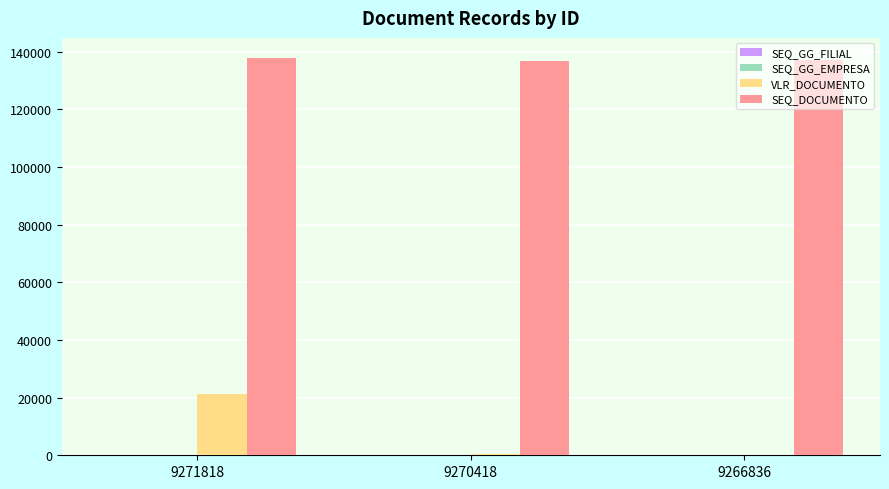

The value of SEQ_DOCUMENTO at 9271818 is 137828.0. True or false?

True